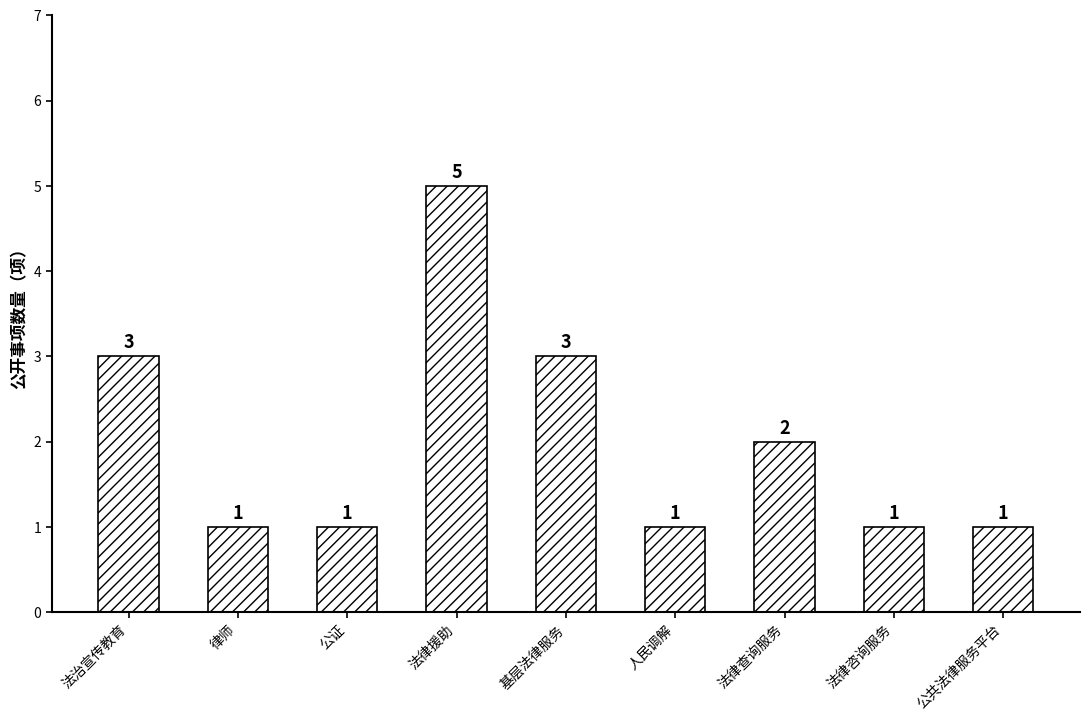

What is the label of the 7th bar from the left?

法律查询服务